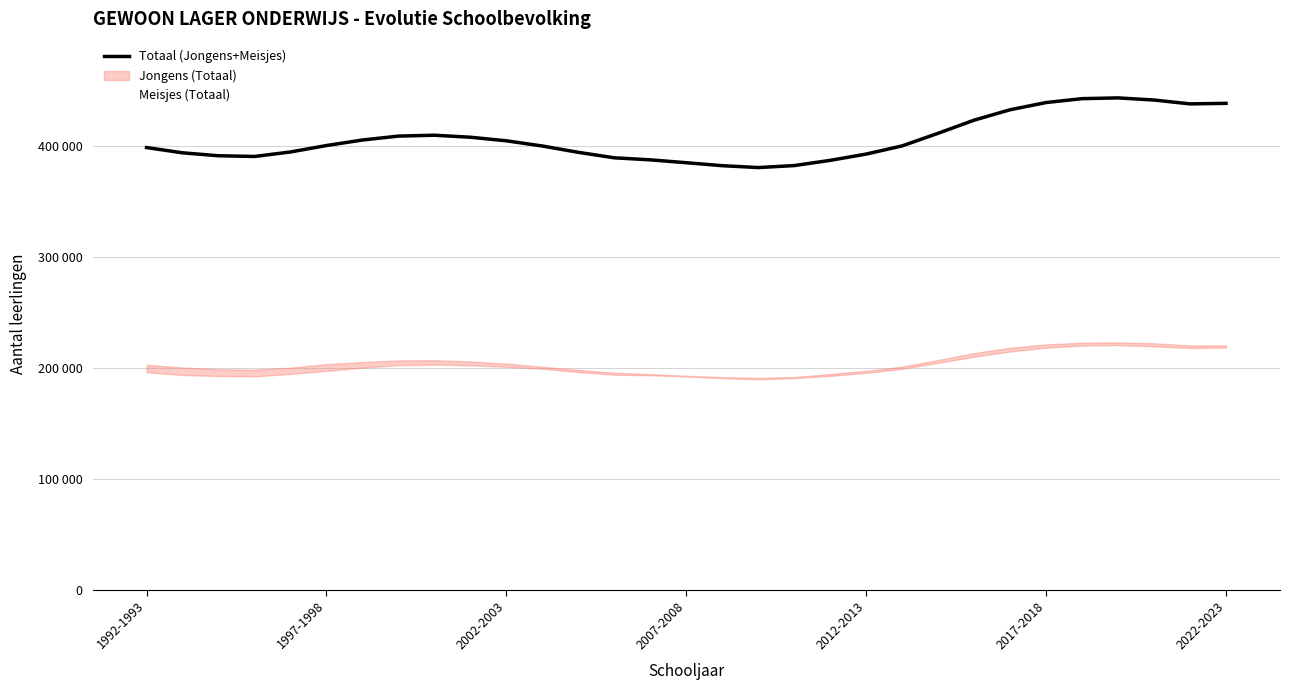

The value of Totaal (Jongens+Meisjes) at 16 is 77227. True or false?

False